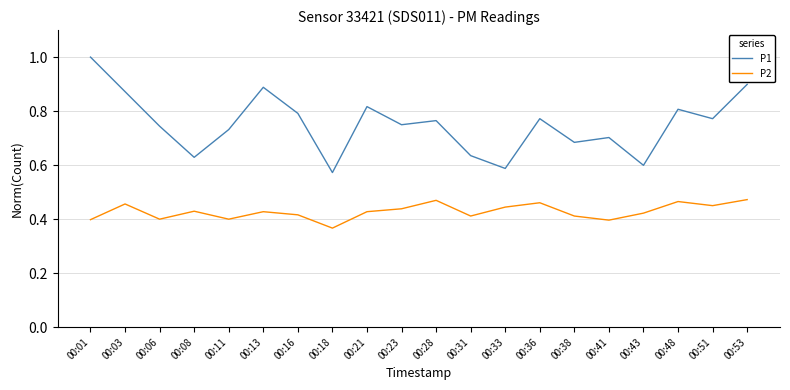

Which series has the largest range (max minus min)?

P1